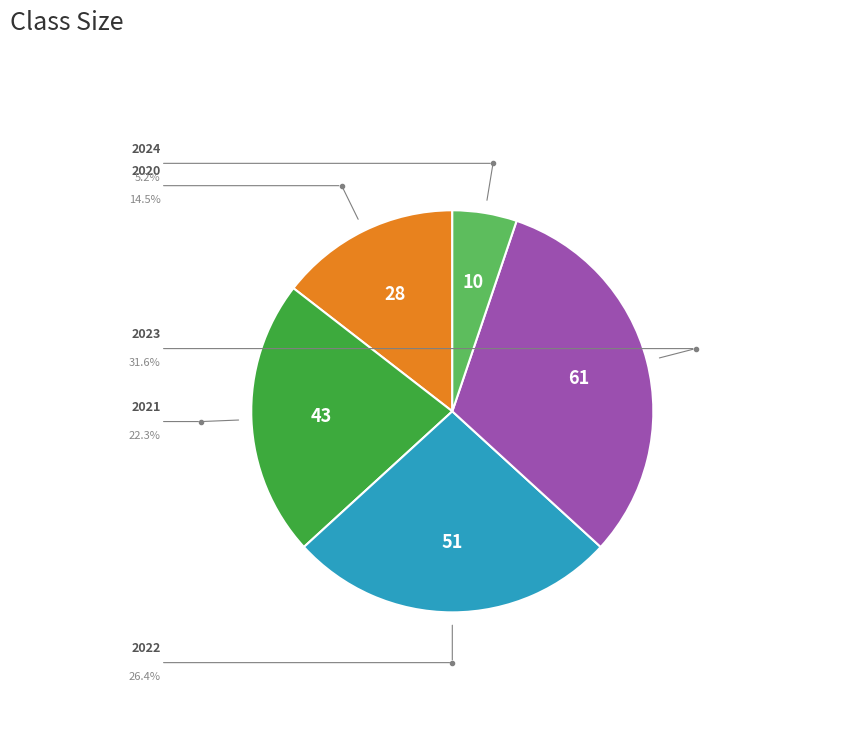

To the nearest percent, what portion does 2023 represent?

32%